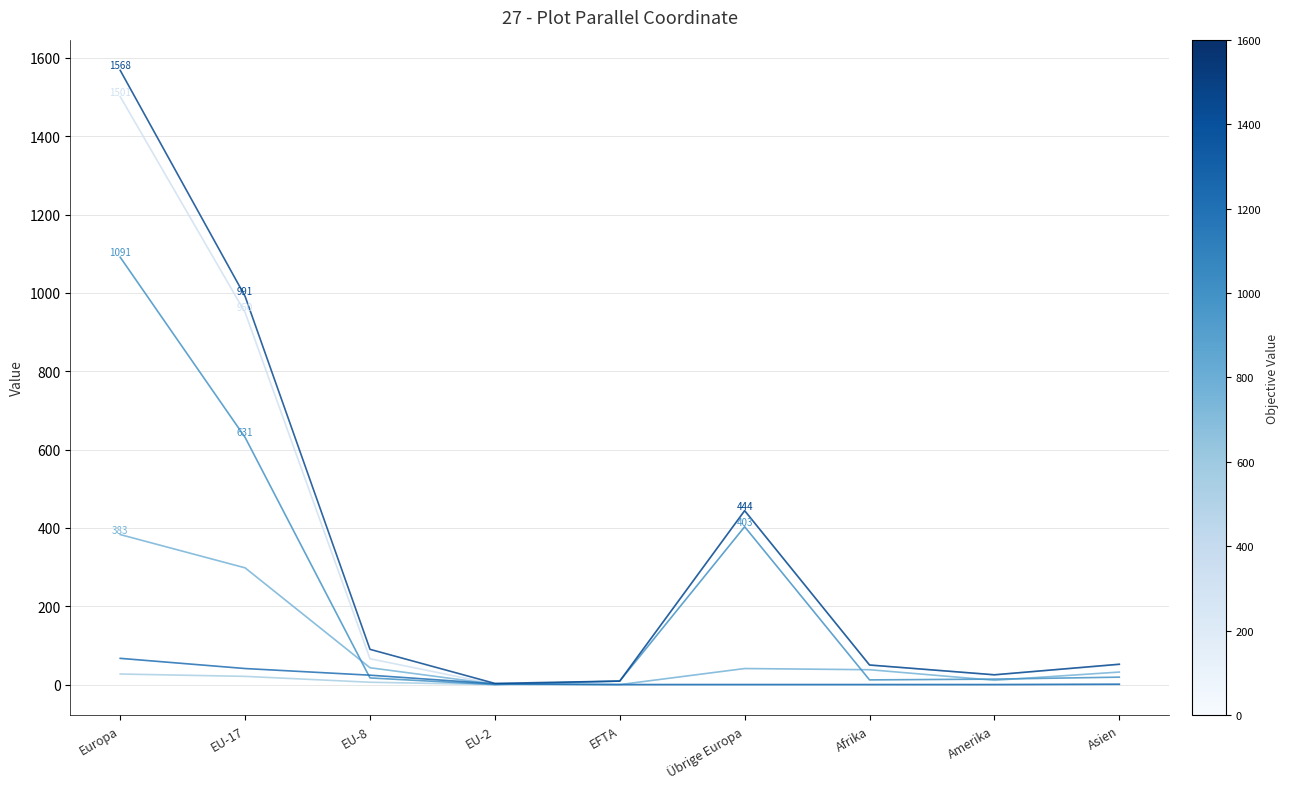

What is the greatest value displayed?

1568